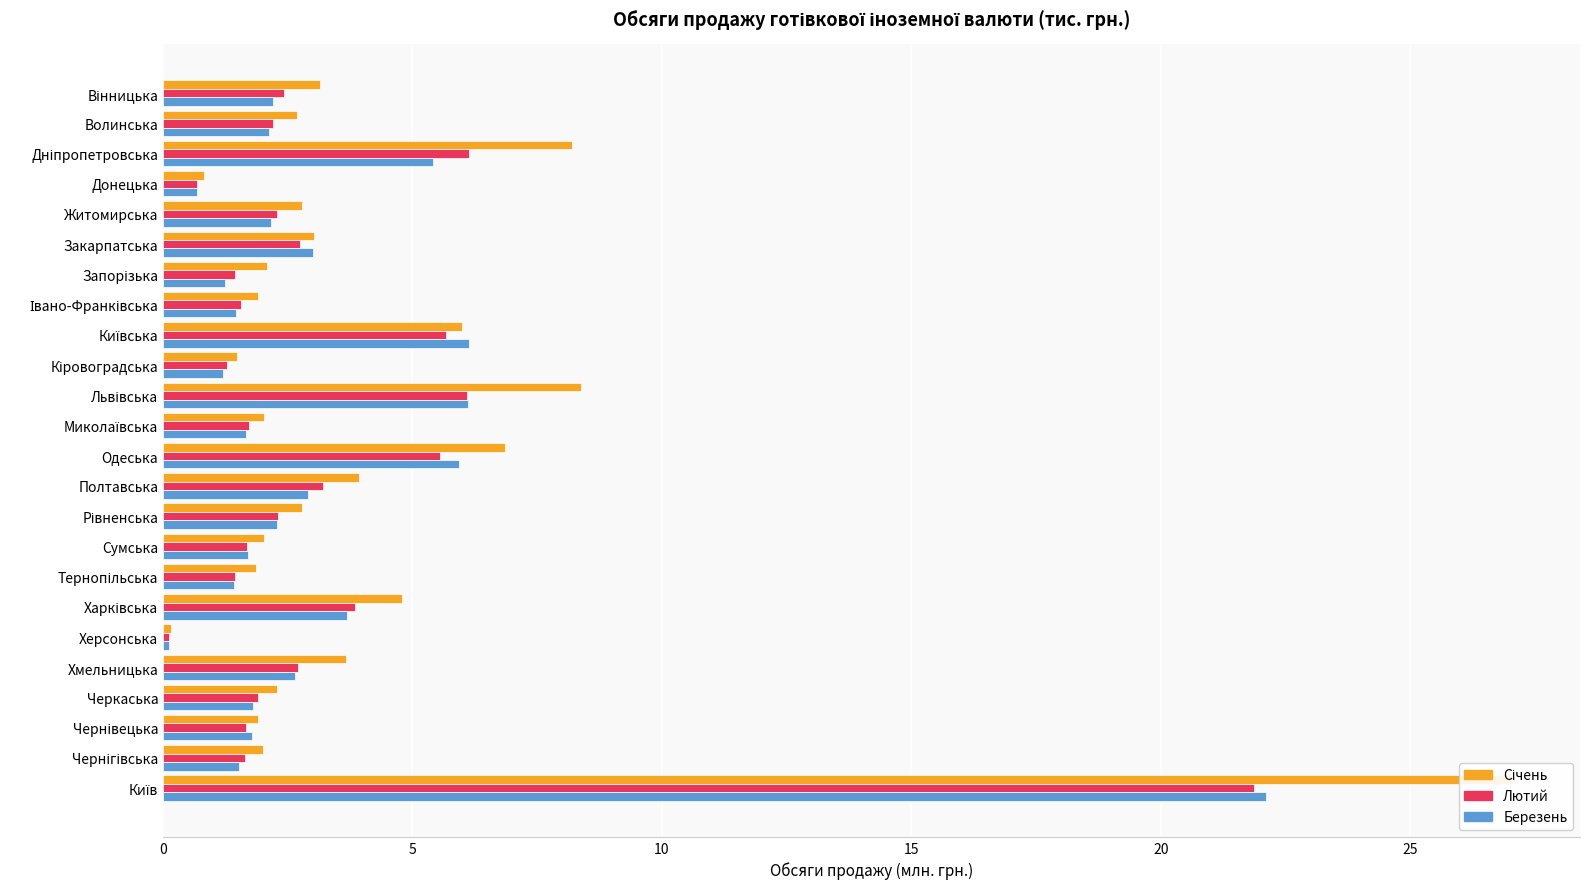

What is the difference between the Березень values at Житомирська and Полтавська?

0.7